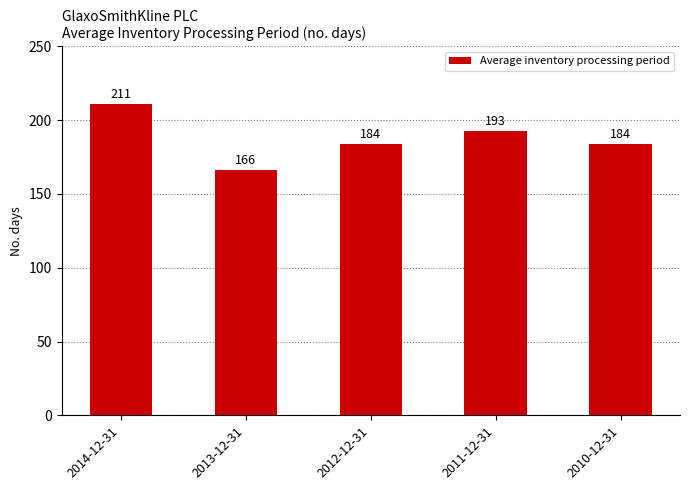

What is the average value?

188